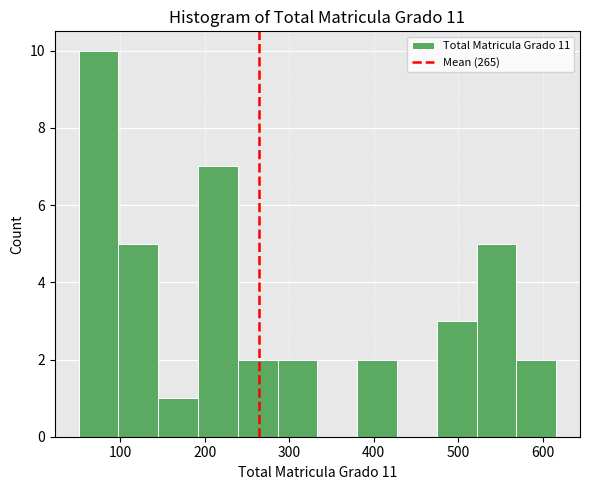

Reading left to right, list every bar in this chart as the range it spans on the x-axis followed by its height. Neither the bar edges nor the heights are printed on the chart, so give them approximately, as read against the axes.

50 to 100: 10
100 to 150: 5
150 to 190: 1
190 to 240: 7
240 to 290: 2
290 to 330: 2
330 to 380: 0
380 to 430: 2
430 to 470: 0
470 to 520: 3
520 to 570: 5
570 to 620: 2